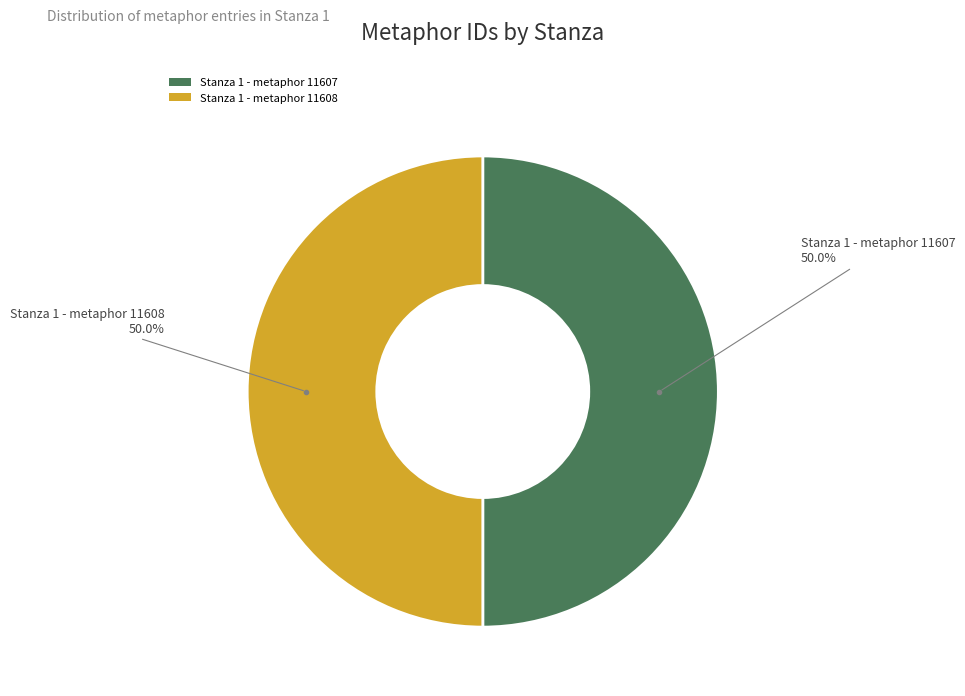

Approximately how many times larger is the value at Stanza 1 - metaphor 11607 compared to Stanza 1 - metaphor 11608?

1.0